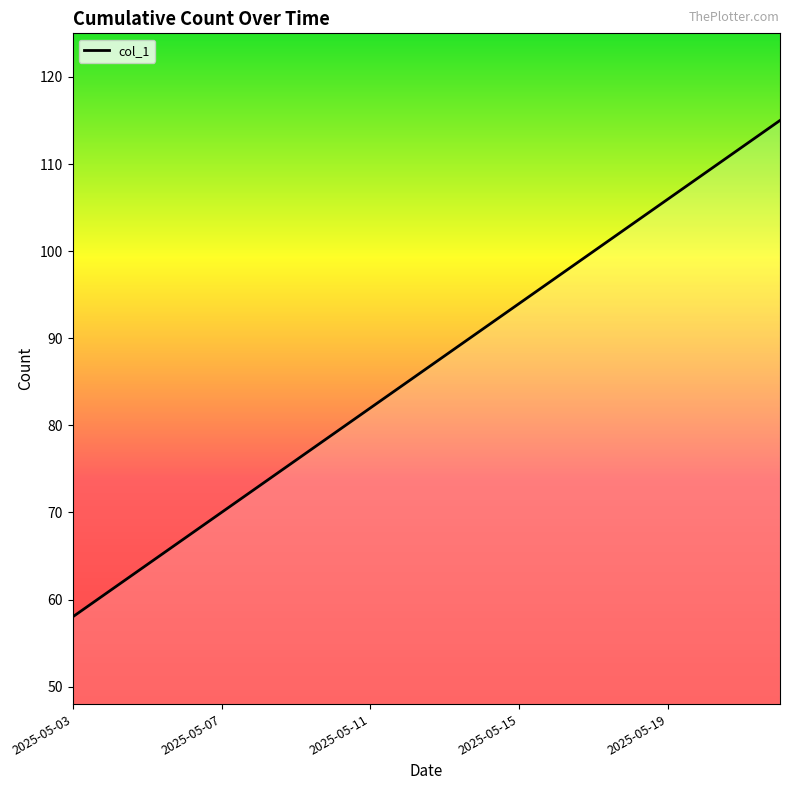

What is the greatest value displayed?

115